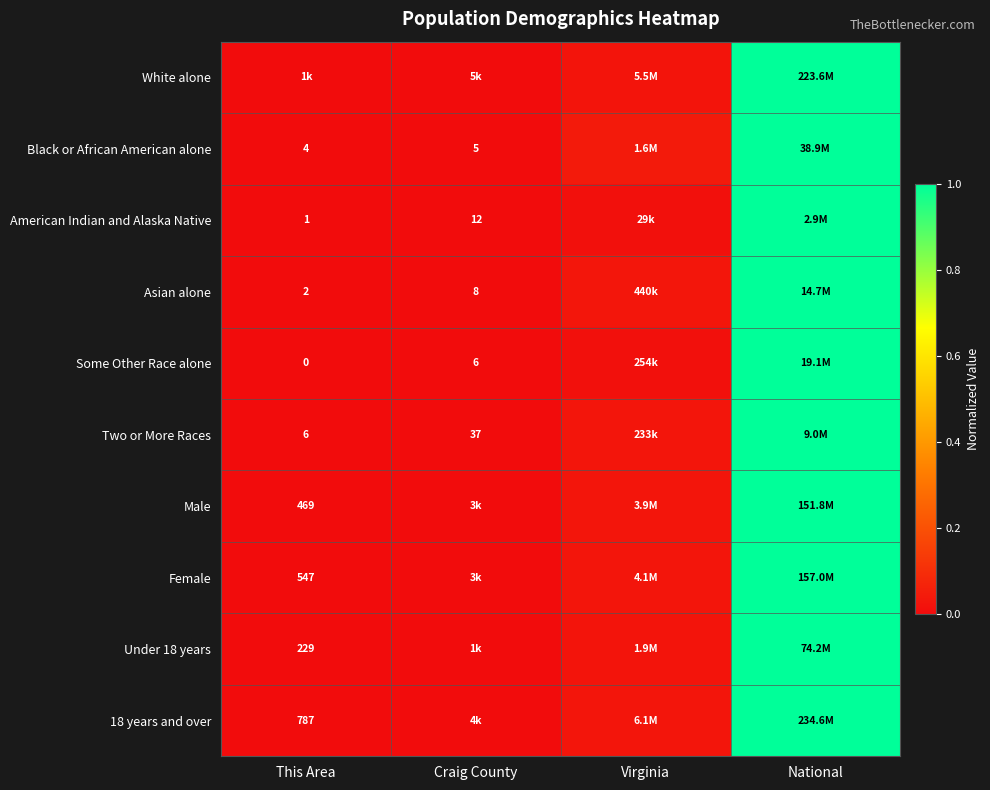

What is the greatest value displayed?

1.0